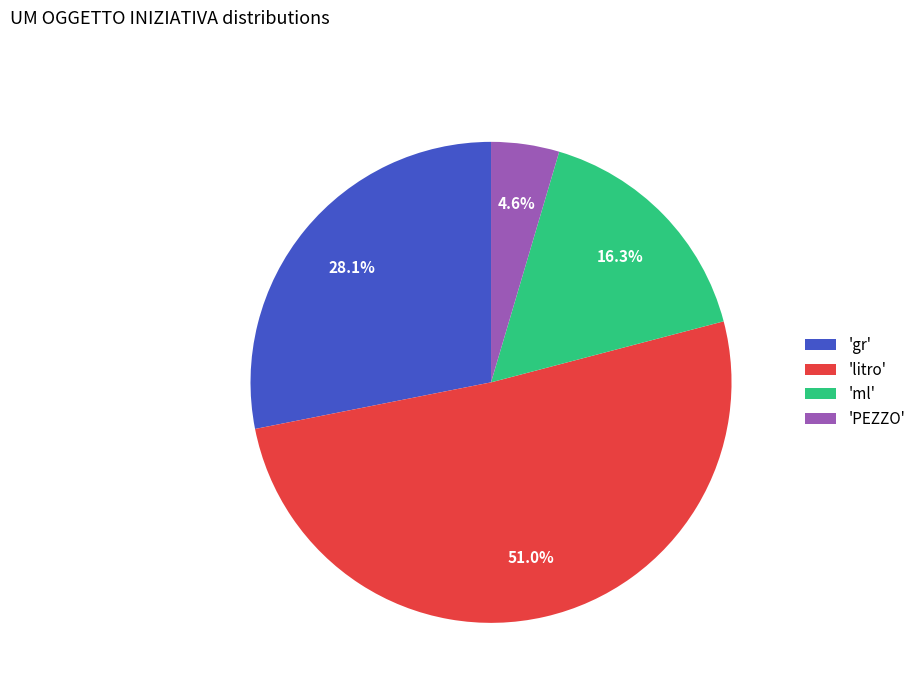

Approximately how many times larger is the value at 'gr' compared to 'litro'?

0.6